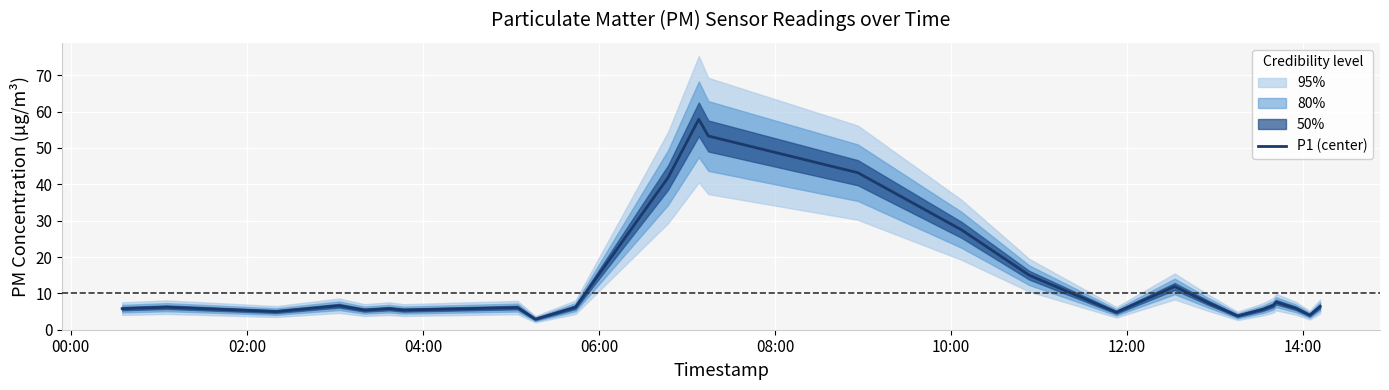

What is the highest value of the P1 (center) series?

57.9